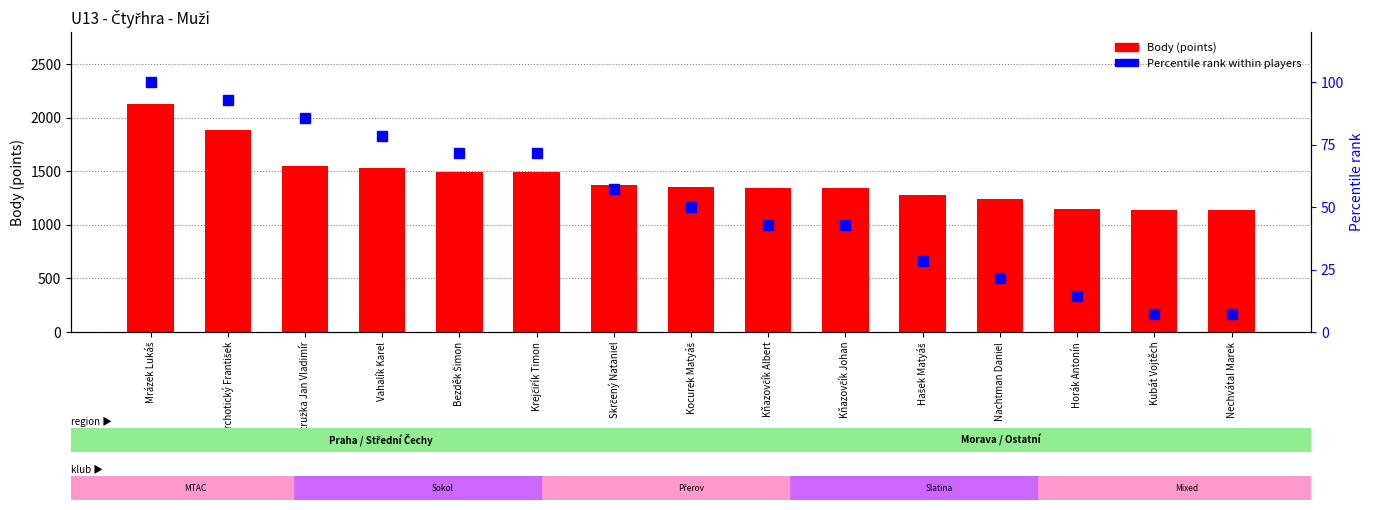

What is the maximum value for Percentile rank?

100.0